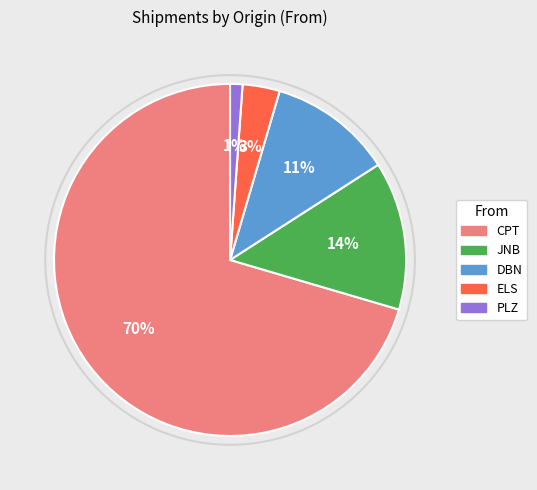

True or false: ELS accounts for 10% of the total.

False